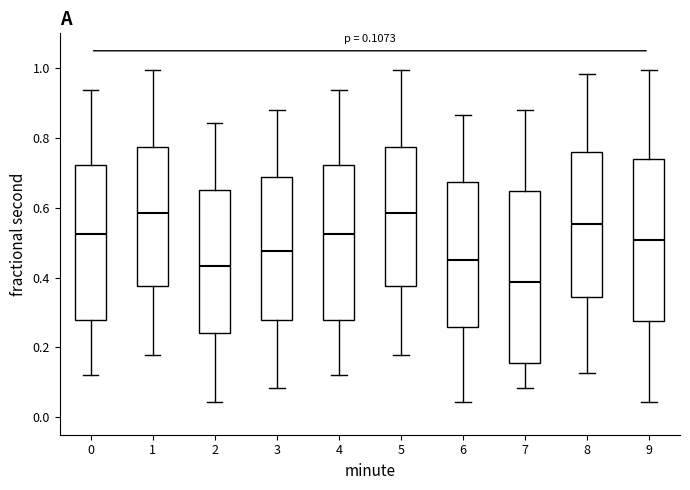

Which box has the lowest median line?

7